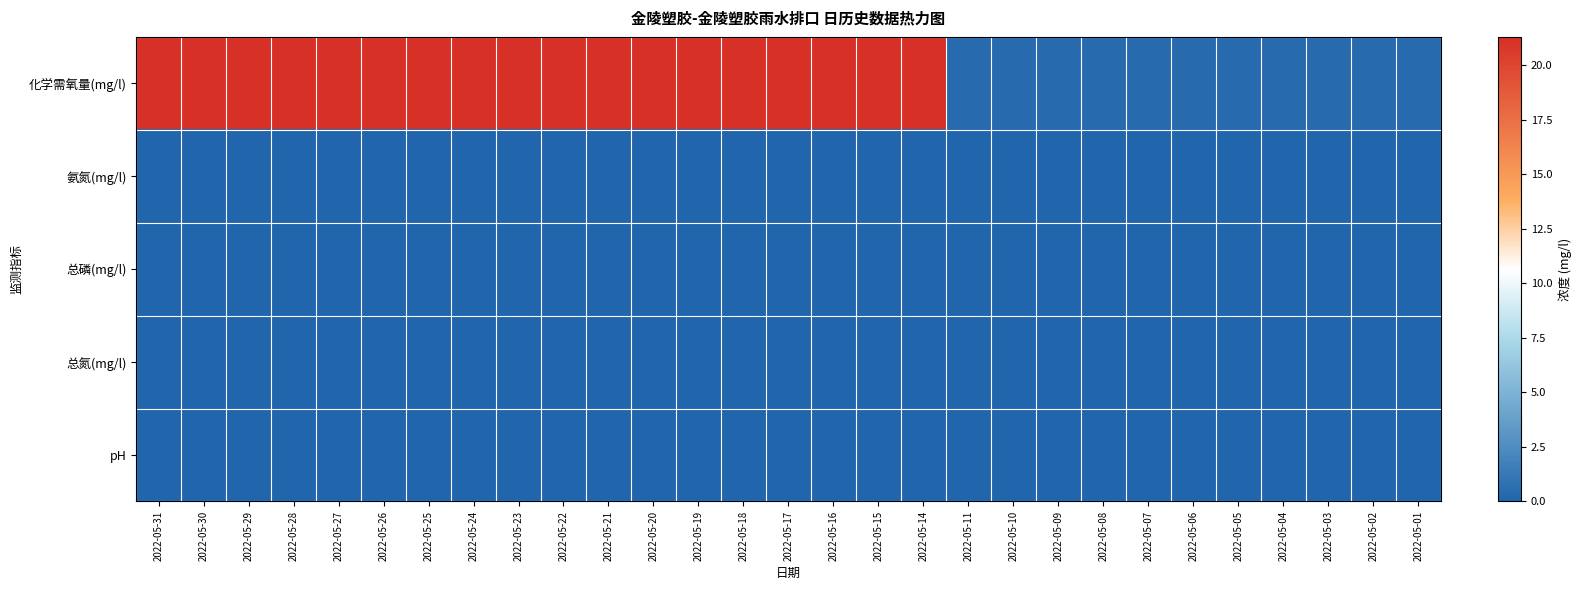

Between 2022-05-17 and 2022-05-11, which is larger?

2022-05-17